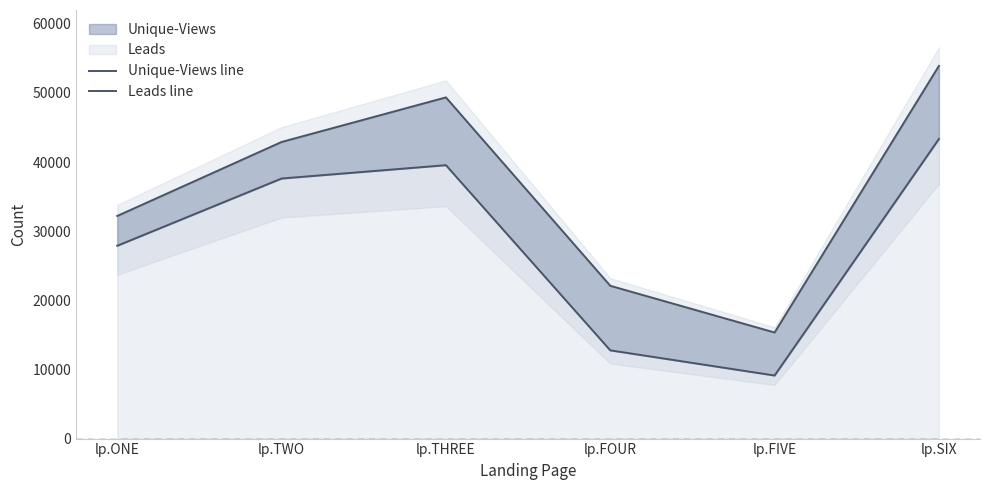

How many data points in Leads line are less than 37612?

3